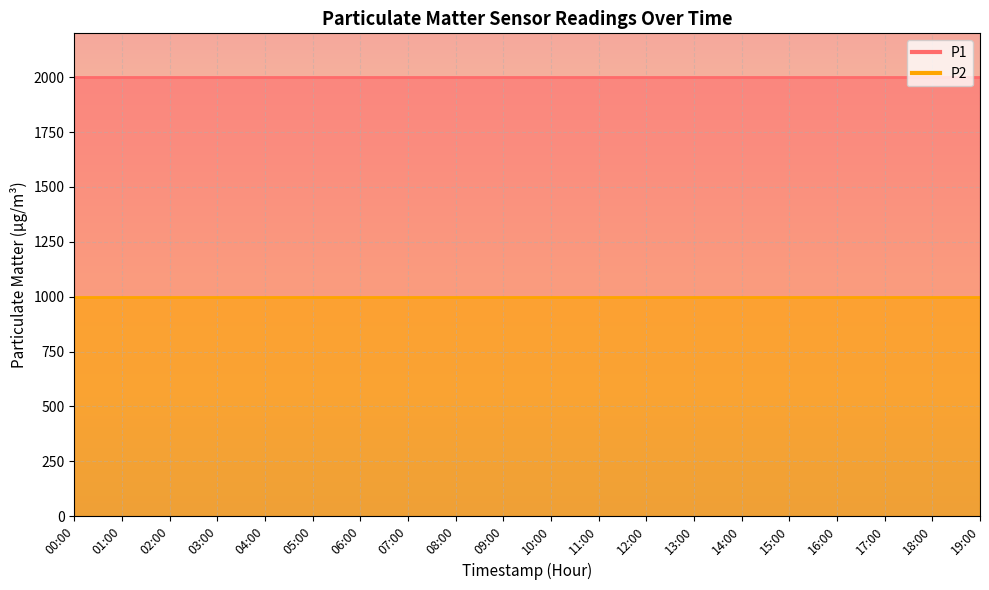

What is the average value of the P2 series?

999.9